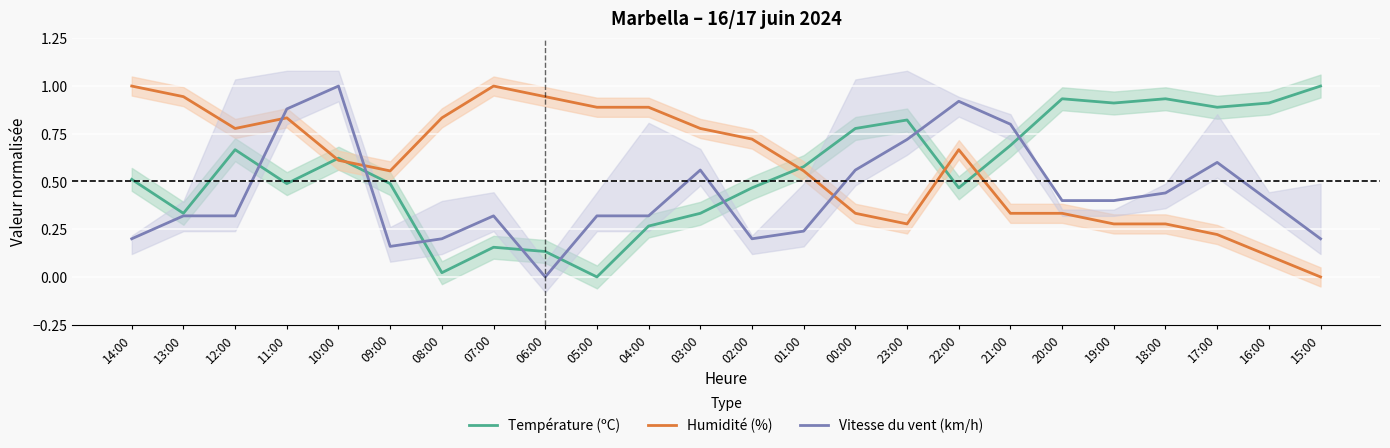

True or false: Humidité (%) and Température (ºC) intersect in this chart.

True